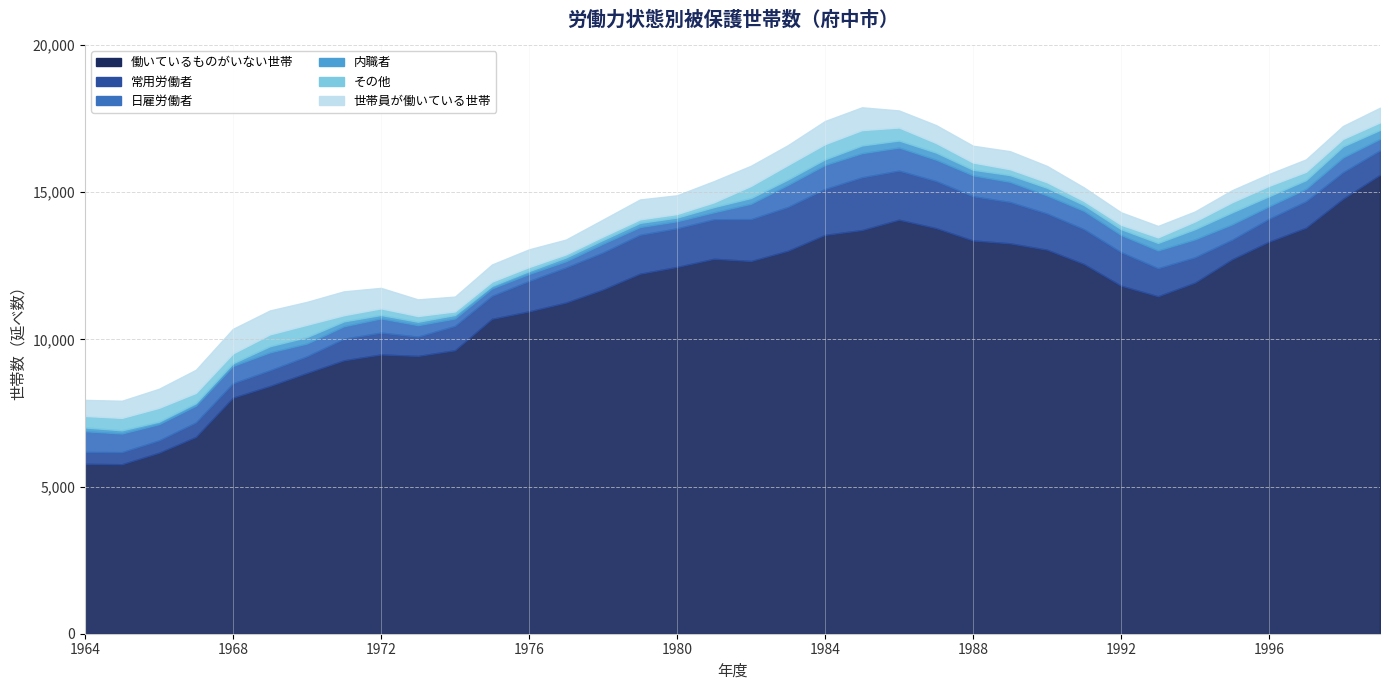

At which label is 内職者 closest to 245?

1987